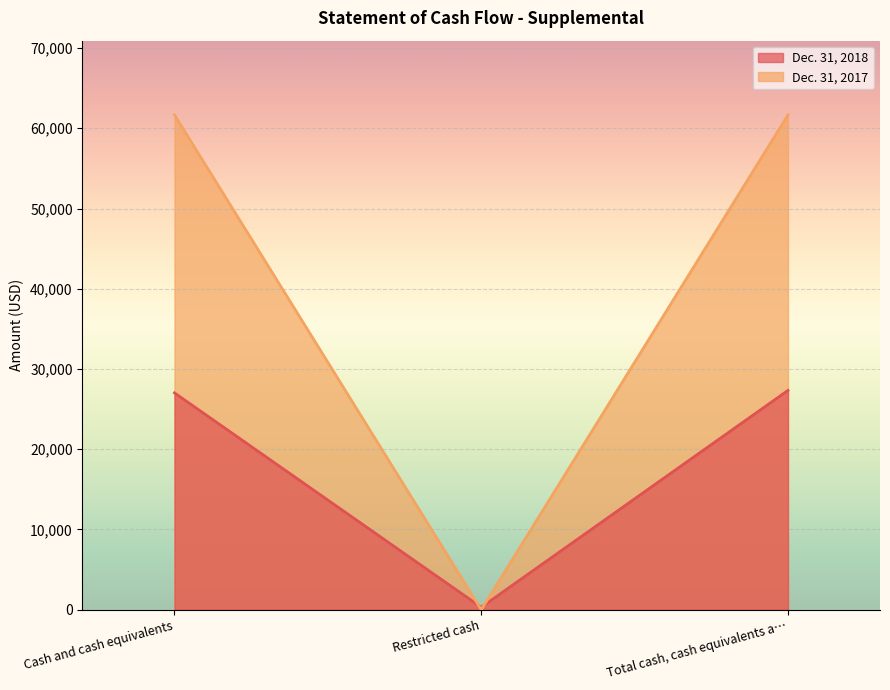

At Restricted cash, list the series in order from largest to smallest.

Dec. 31, 2018, Dec. 31, 2017